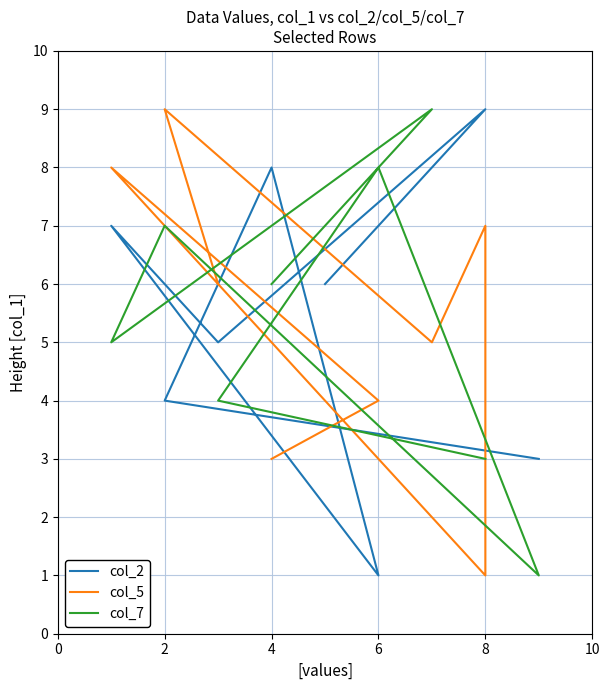

At how many categories does at least one series exceed 4?

5